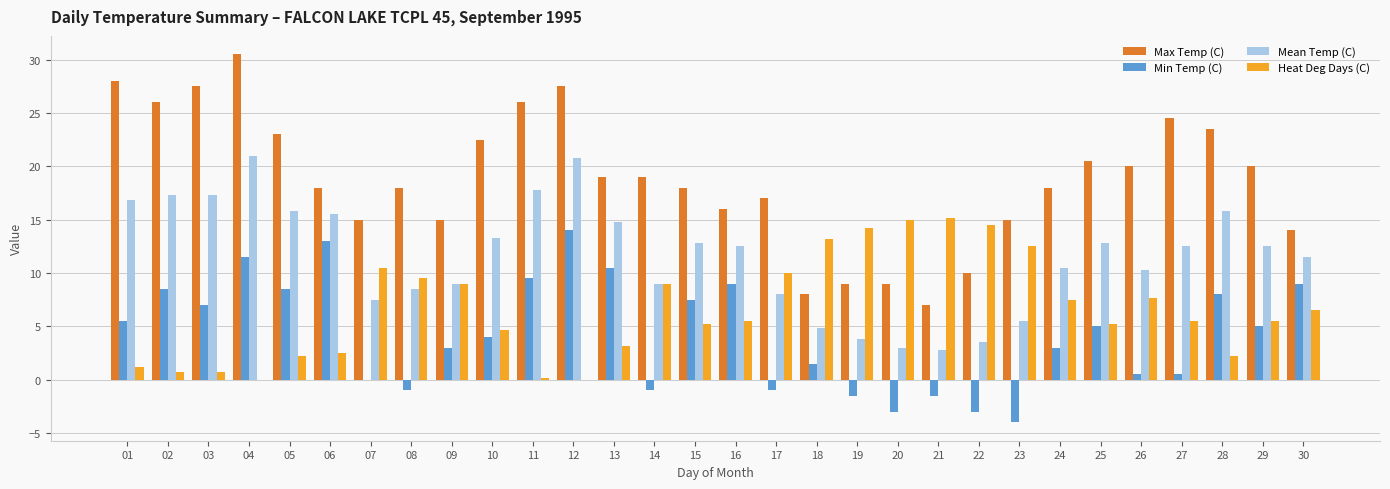

Which category has the highest value in the Min Temp (C) series?

12